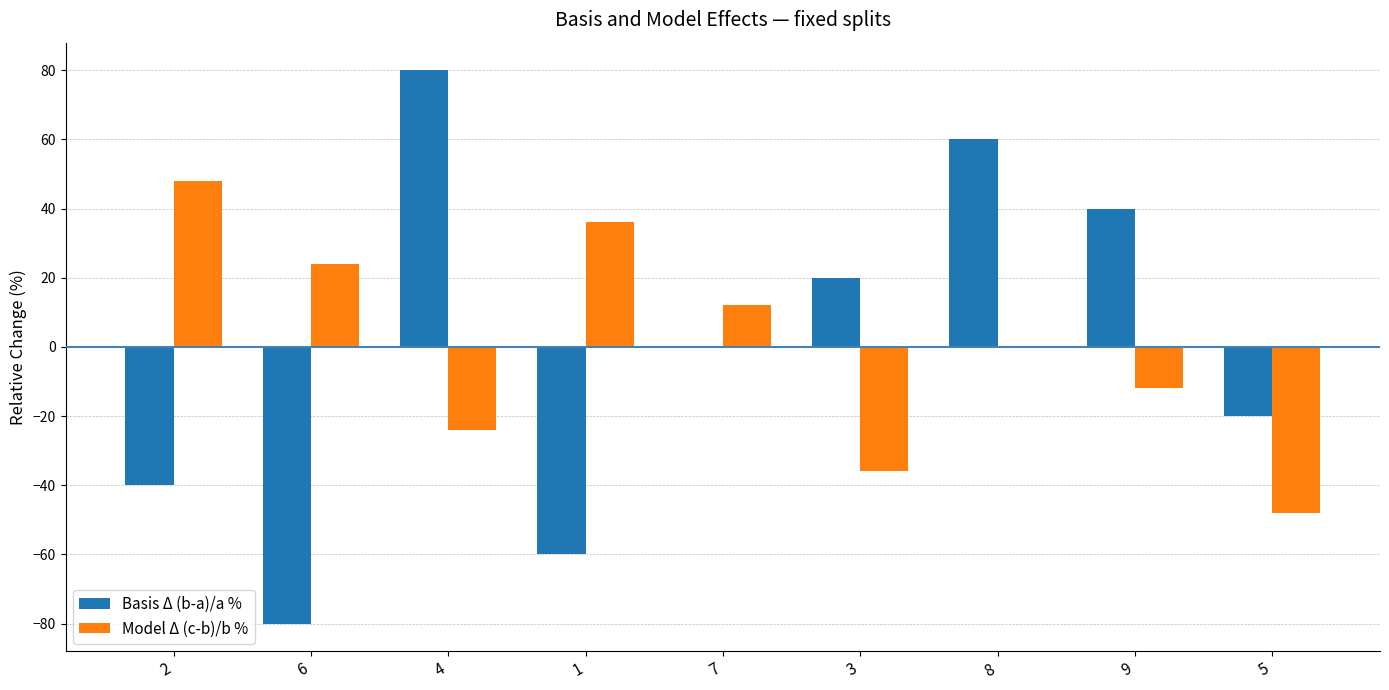

Reading left to right, transcribe all the data shown in this chart.

Basis Δ (b-a)/a %: 2=-40	6=-80	4=80	1=-60	7=0	3=20	8=60	9=40	5=-20
Model Δ (c-b)/b %: 2=48	6=24	4=-24	1=36	7=12	3=-36	8=0	9=-12	5=-48